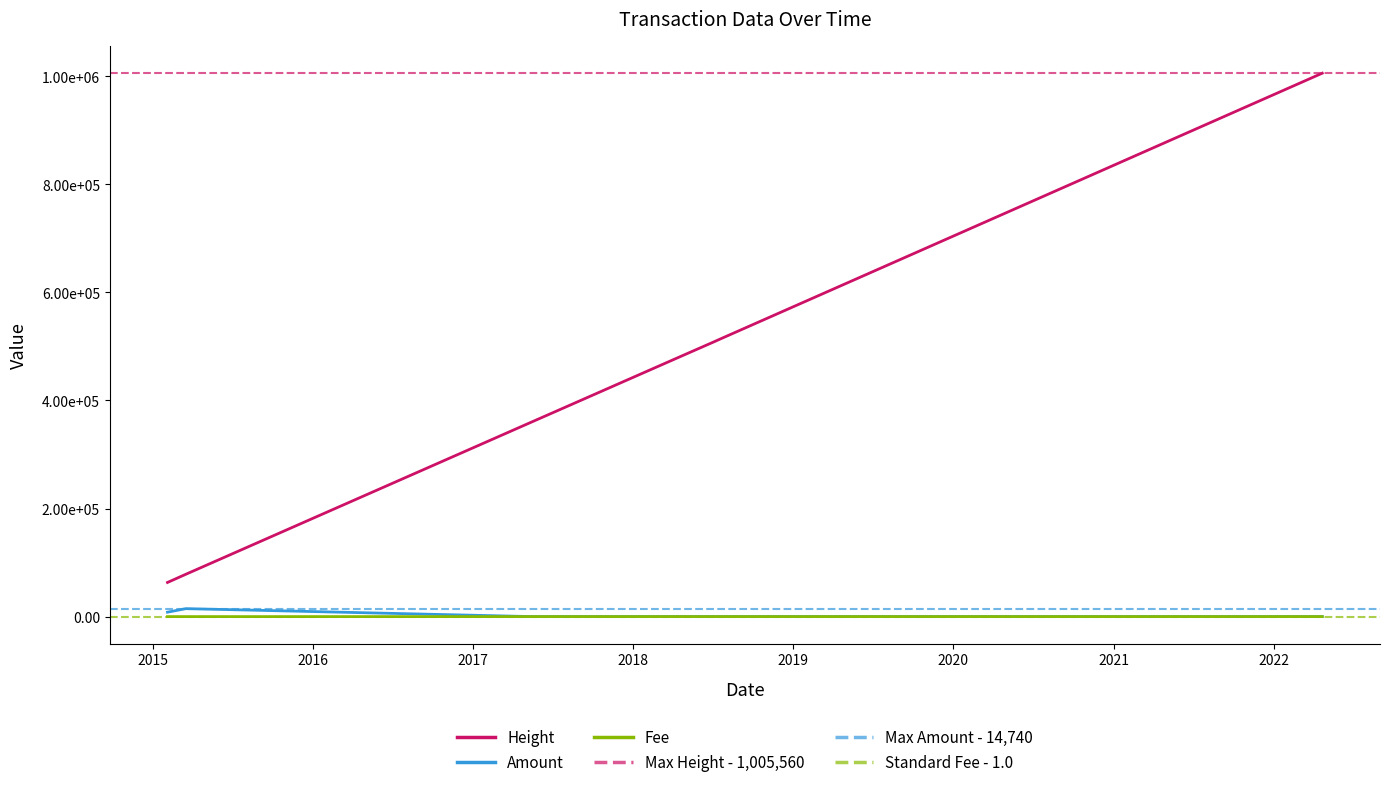

What are all the series names shown in the legend?

Height, Amount, Fee